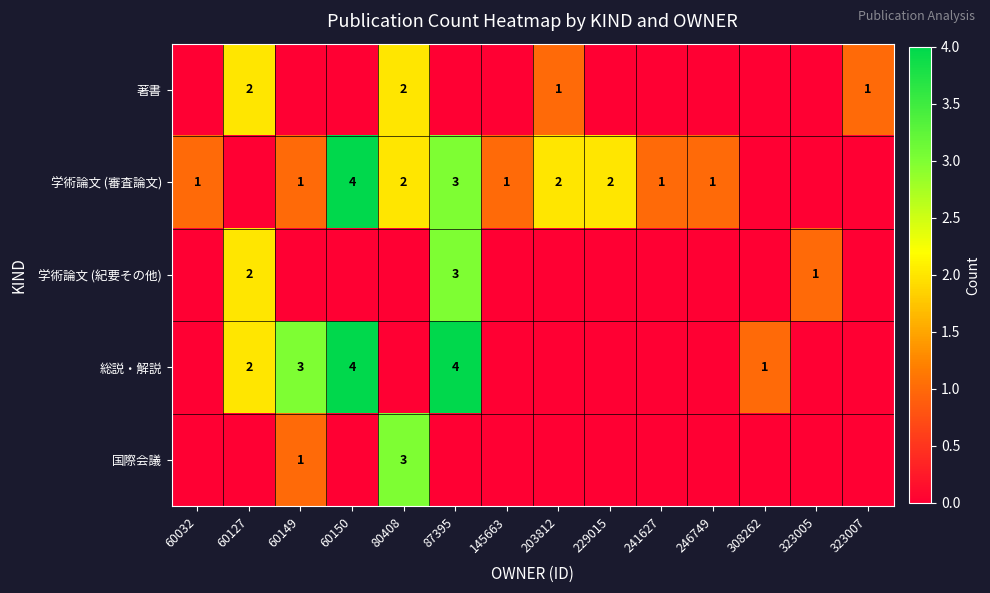

Is it true that 学術論文 (審査論文) equals 1 at 229015?

False